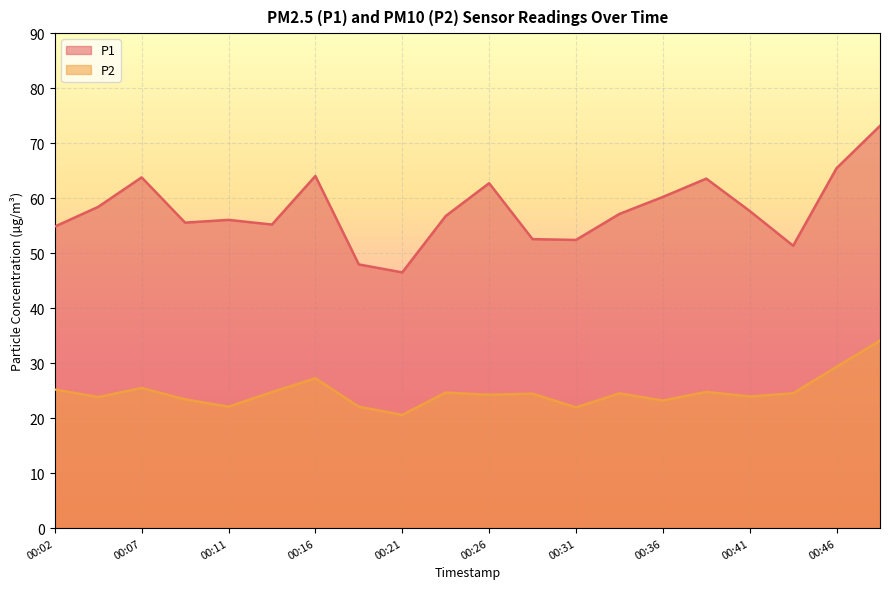

True or false: P1 and P2 intersect in this chart.

False